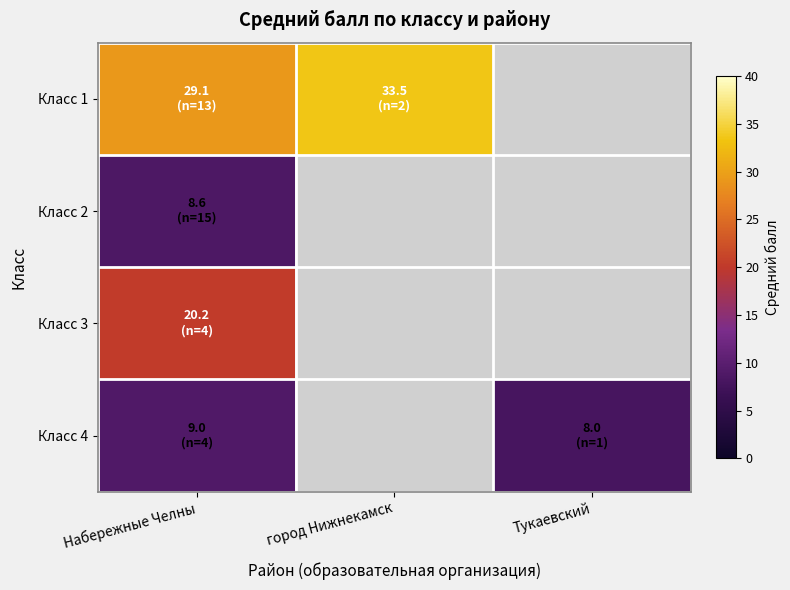

Which series has the widest spread of values?

Класс 1